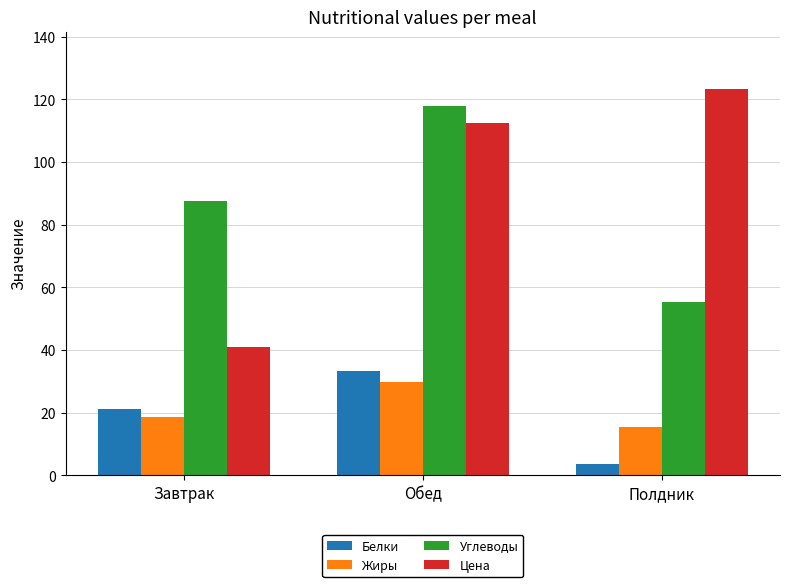

Count the number of data series in this chart.

4